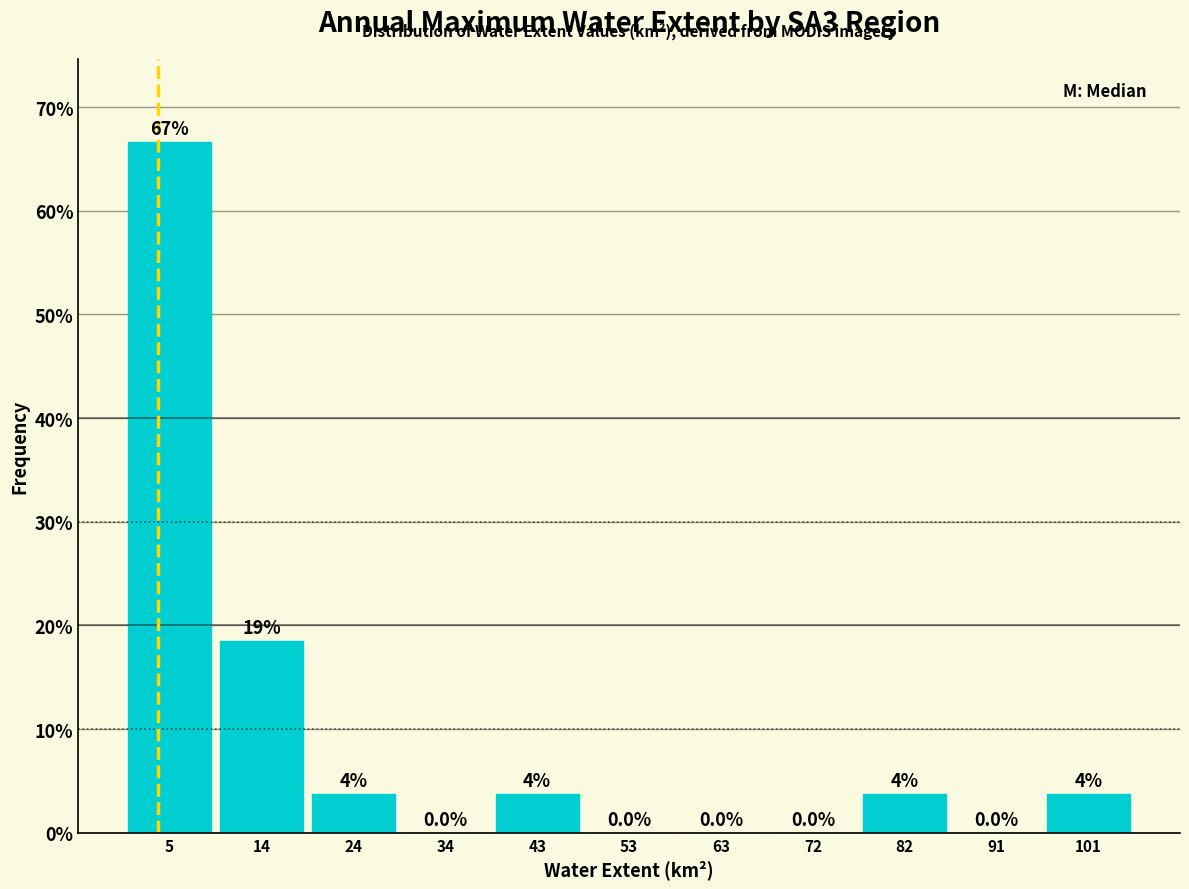

Which range on the x-axis has the tallest bar?

0 to 10